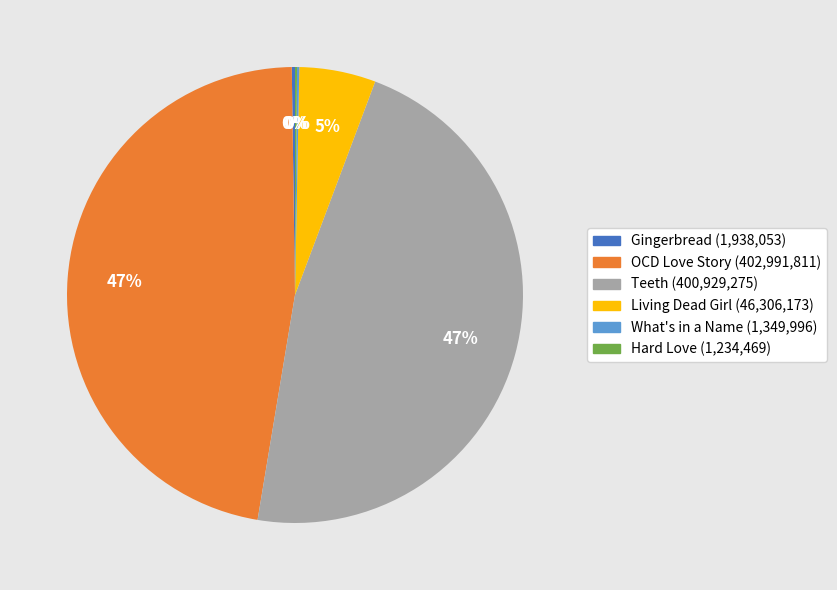

To the nearest percent, what is the average slice percentage?

17%